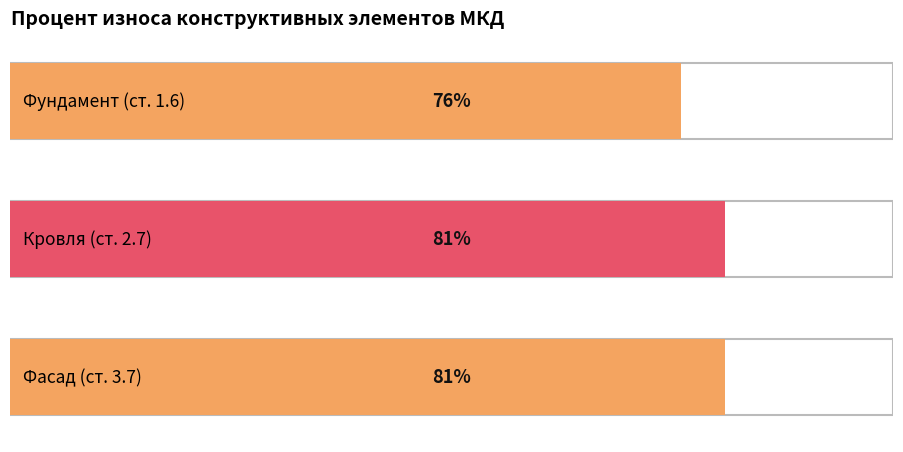

List the labels in order of value, largest first.

Кровля, Фасад, Фундамент